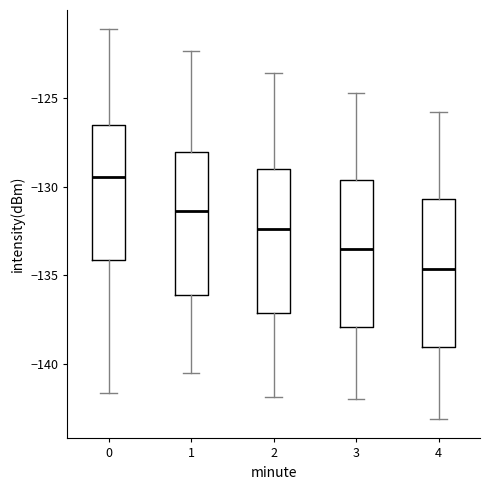

Where is the upper edge of the box at x = 2 on the y-axis? The values are not printed on the chart, so give them approximately, as read against the axis.

-129.0